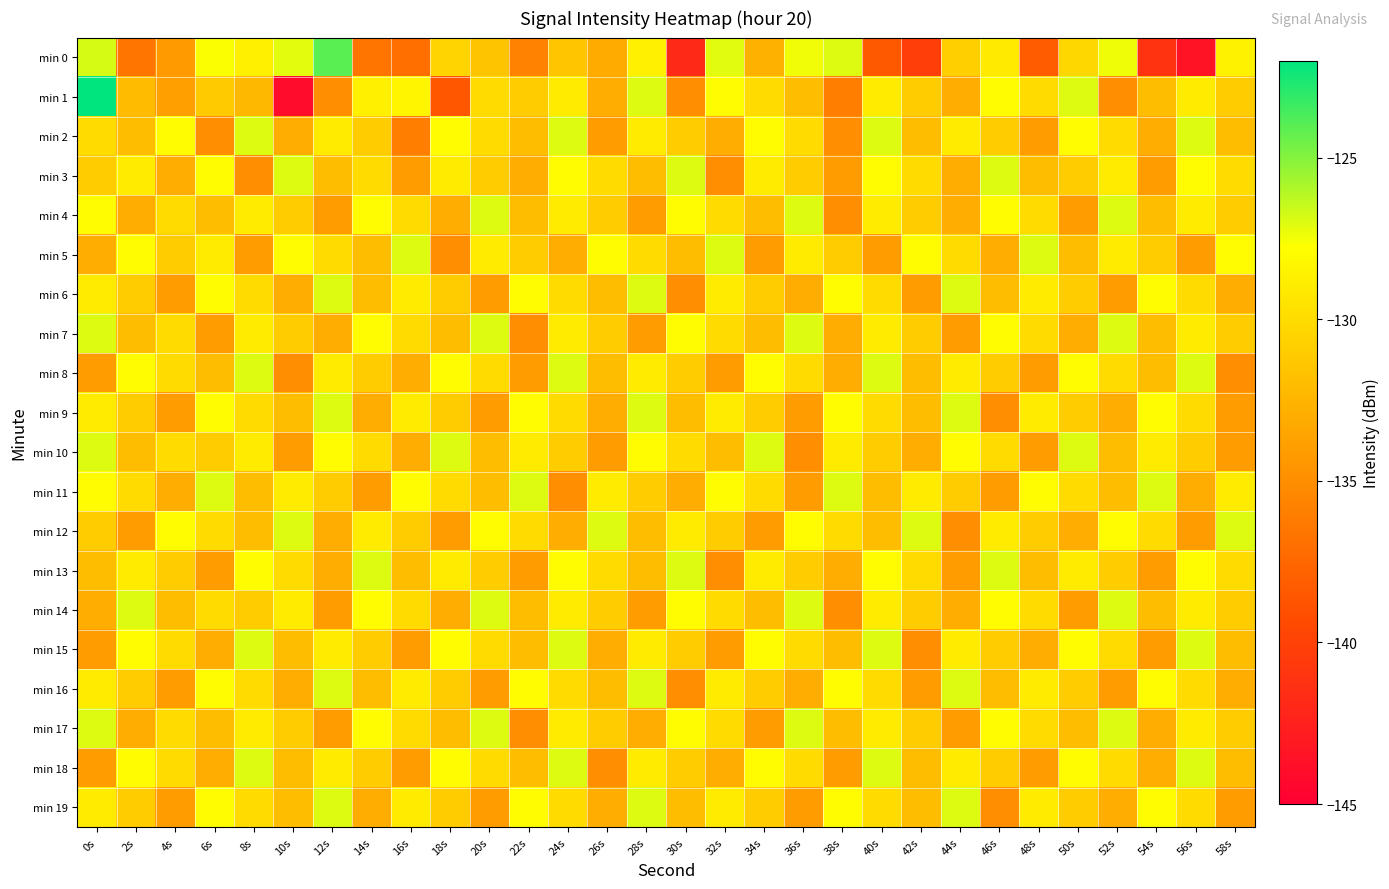

What is the smallest value displayed?

-144.1